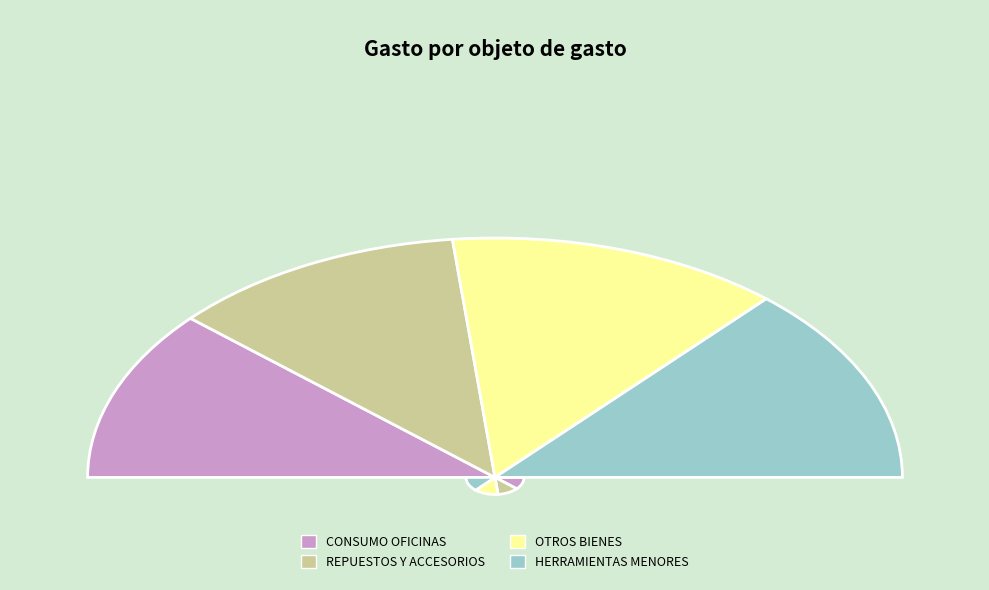

Which category has the smallest portion of the pie?

BIENES DE CONSUMO DE OFICINAS E INSUMOS